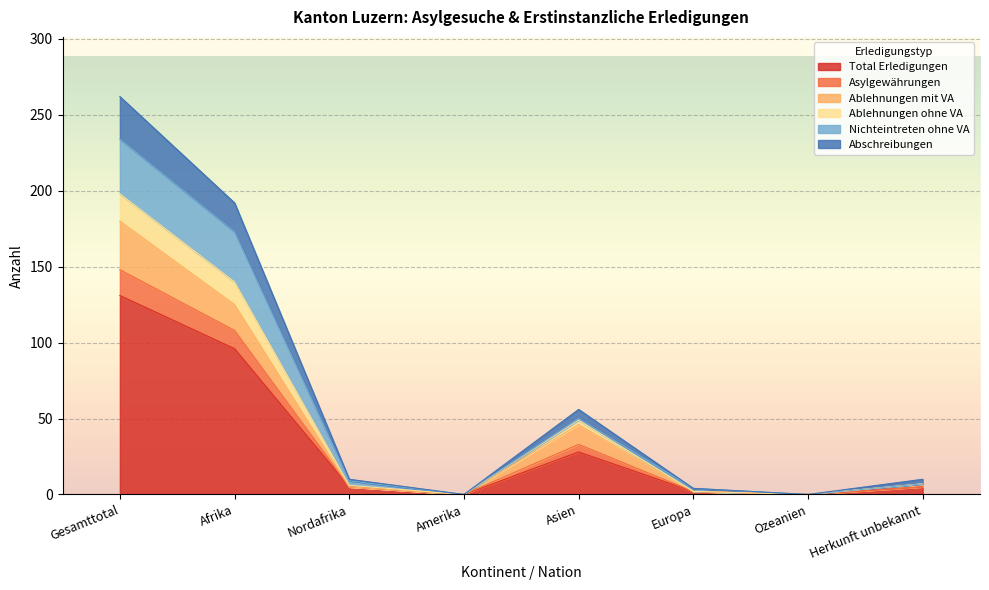

How many lines are shown in the chart?

6